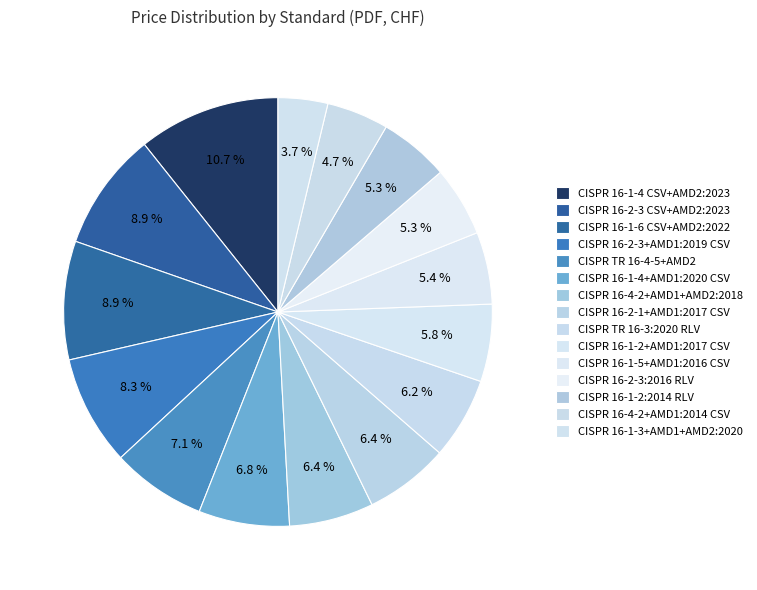

How many segments does this pie chart have?

15